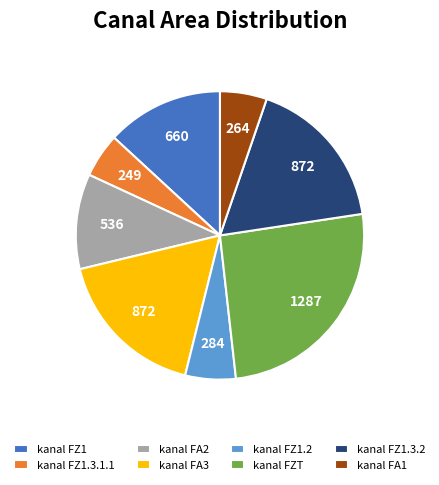

Is it true that kanal FA3 is 11% of the pie?

False